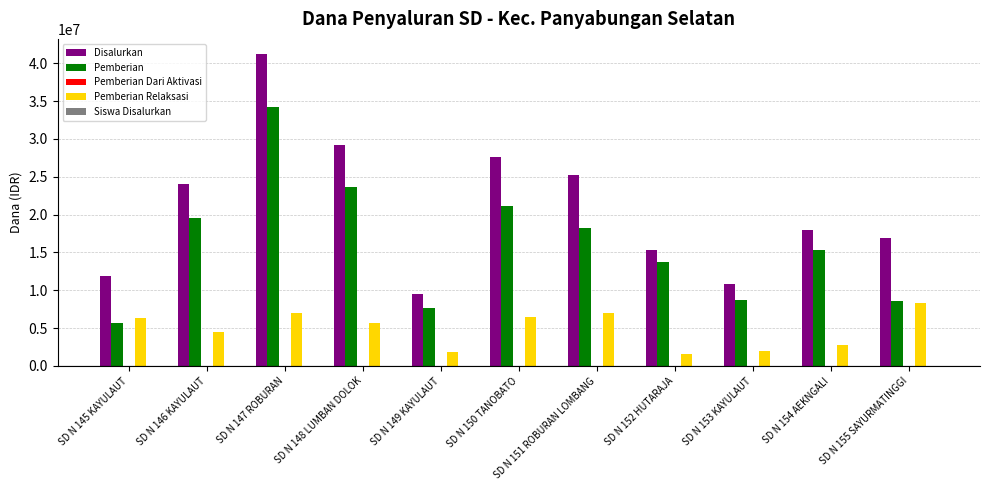

What is the sum of all Pemberian values?

176400000